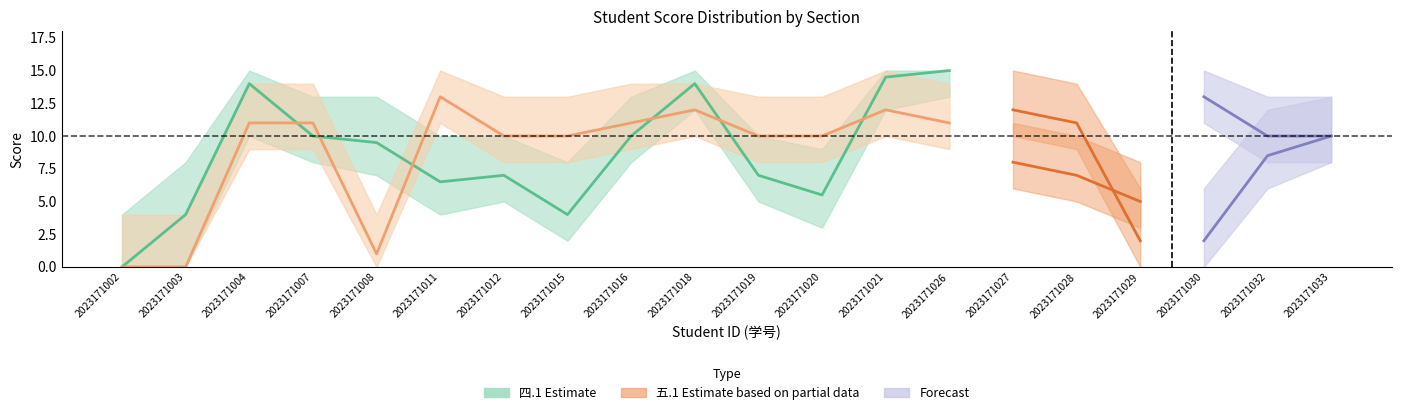

Which series changed the most between 2023171011 and 2023171021?

四.1(15分)